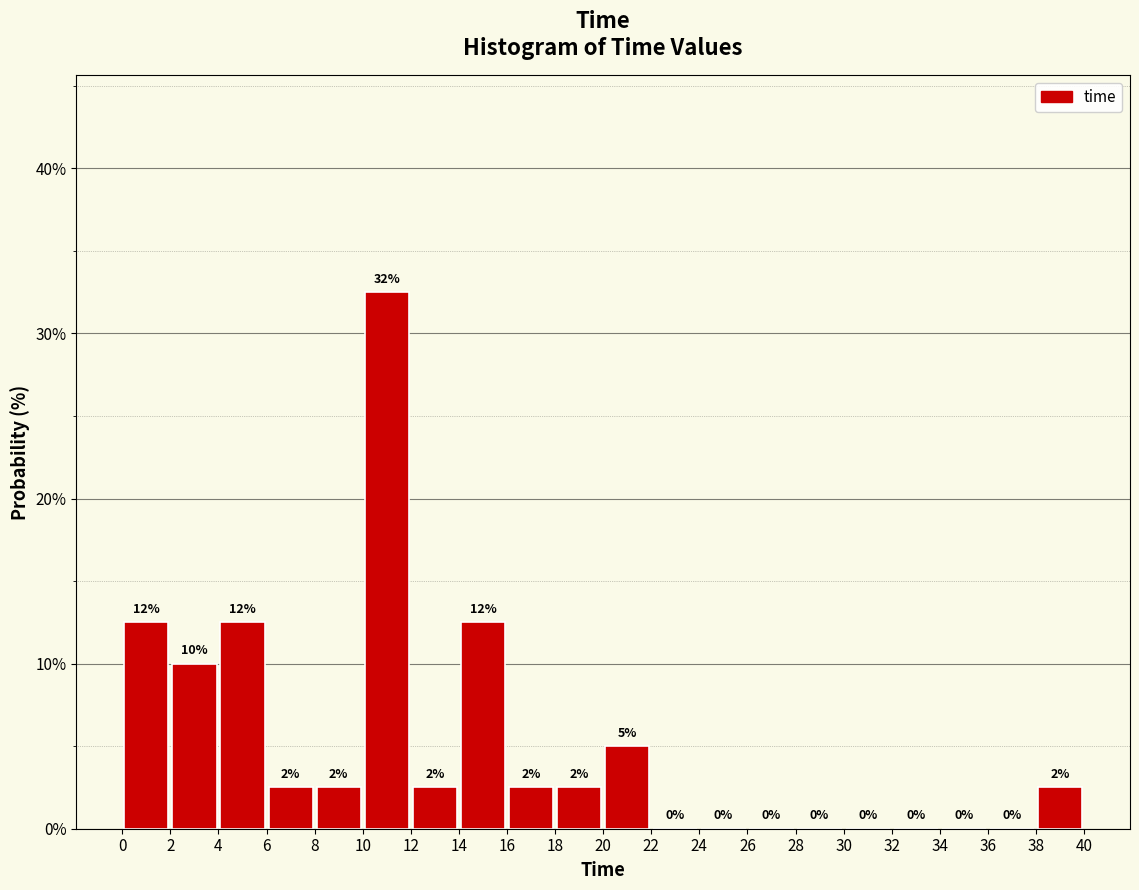

Which range on the x-axis has the tallest bar?

10 to 12